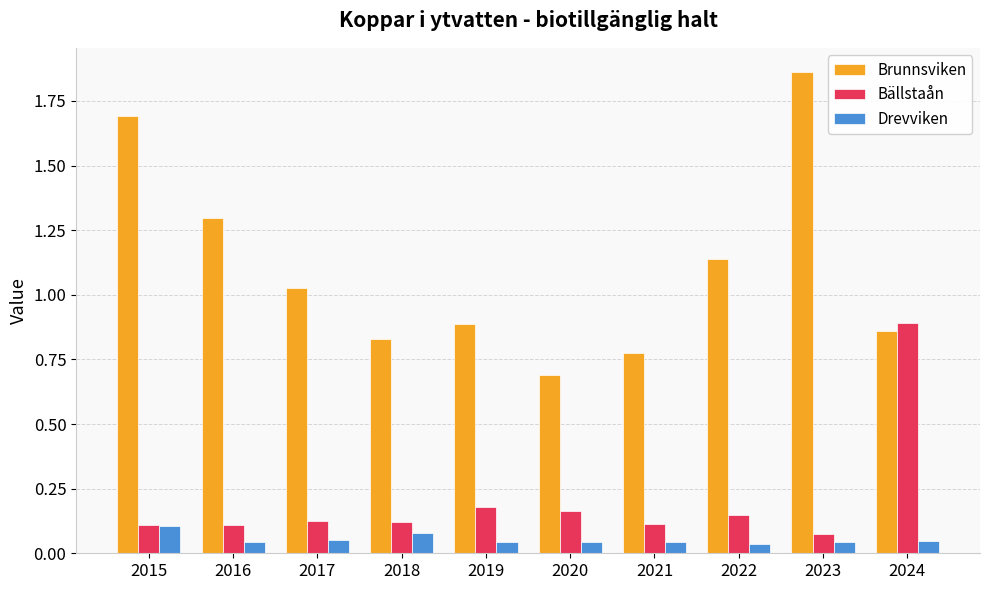

At which category is the sum across all series the highest?

2023